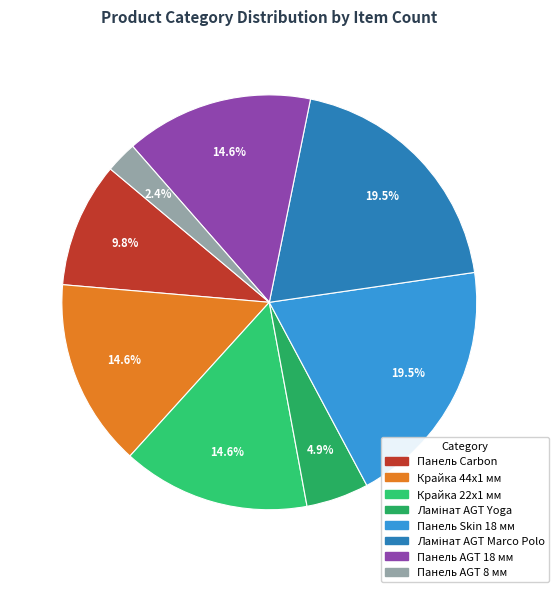

What percentage is the Панель Skin 18 мм slice, to the nearest percent?

20%